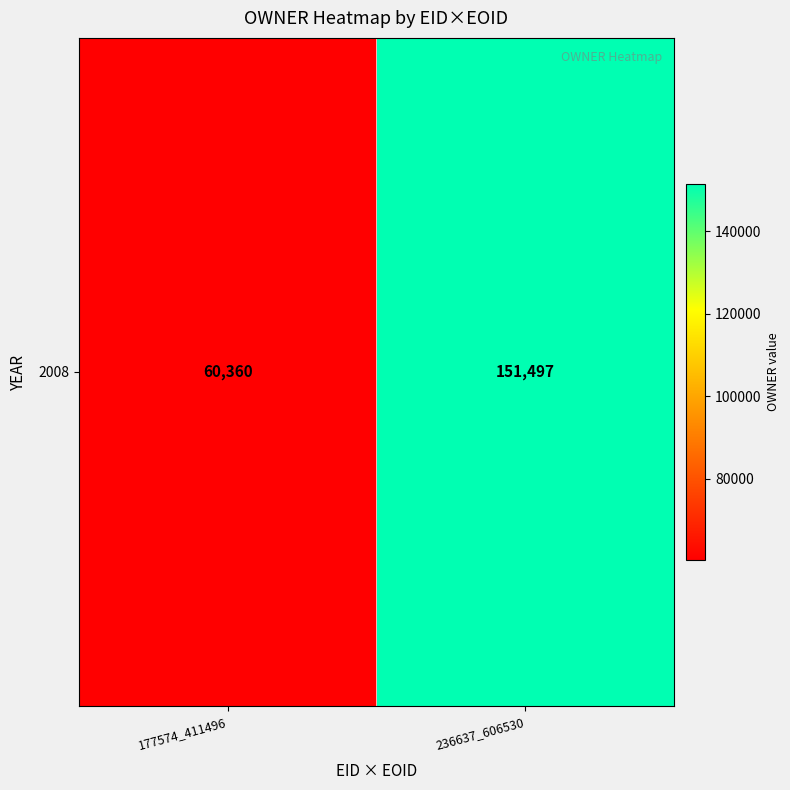

Which category has the lowest value across all series?

177574_411496